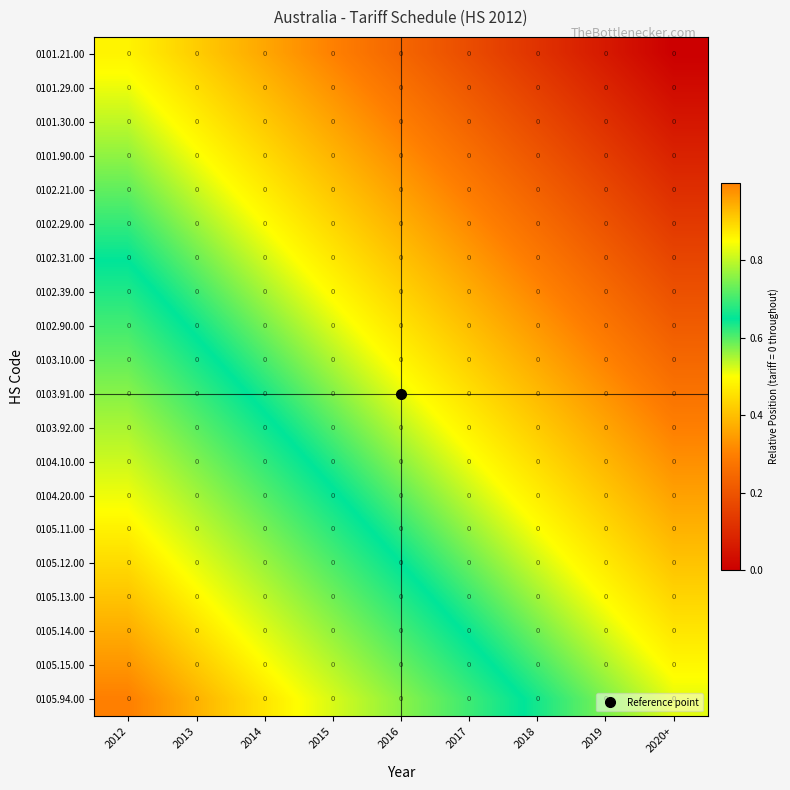

What is the spread (max minus min) of values at 2017?

0.5